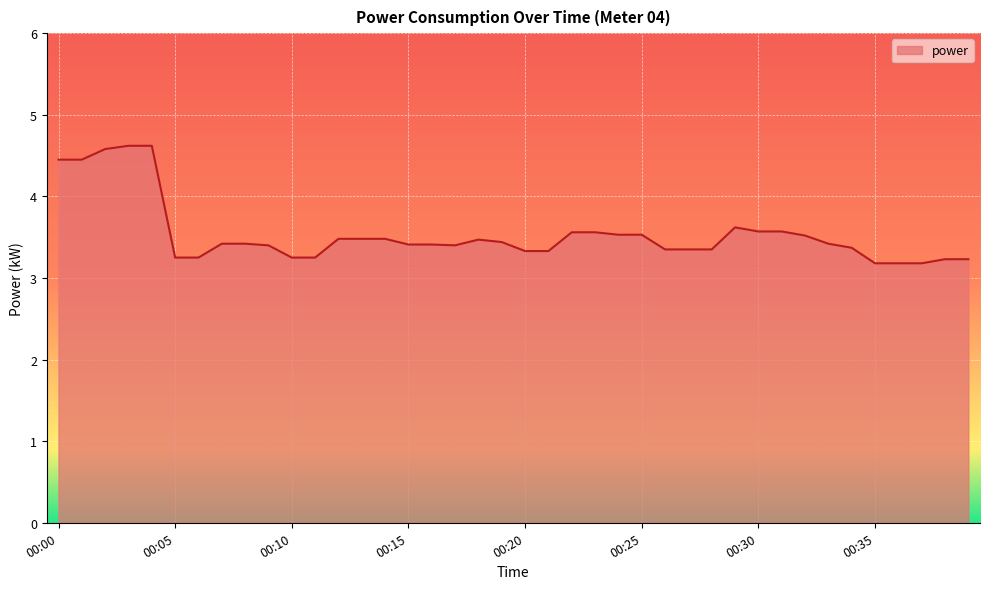

What is the maximum value shown in the chart?

4.6